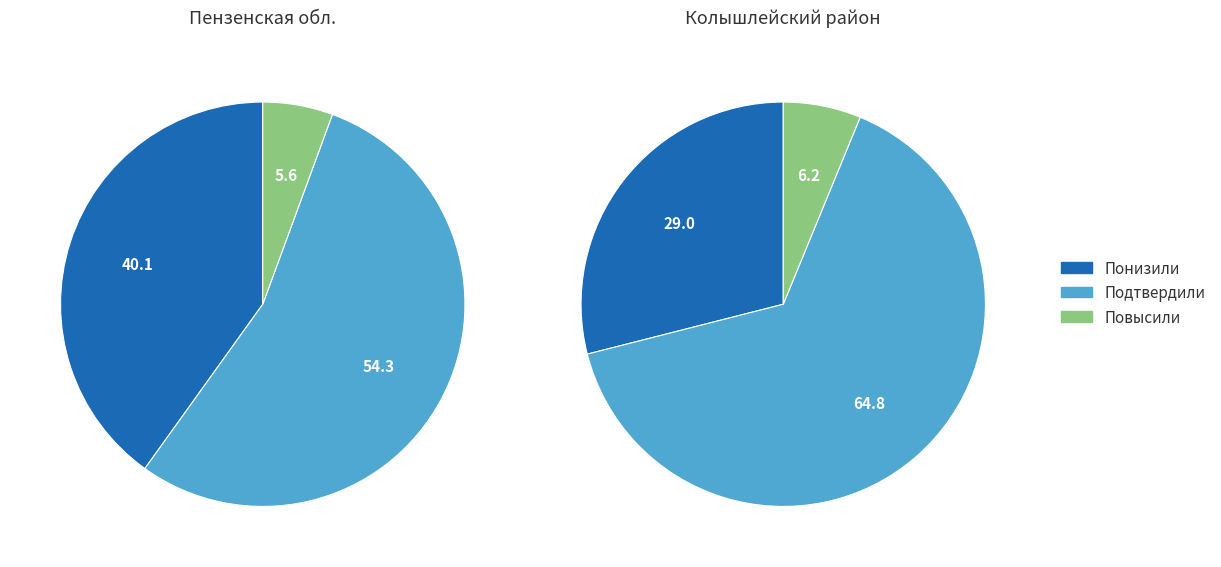

To the nearest percent, what is the difference between the Подтвердили and Повысили slice percentages?

49%